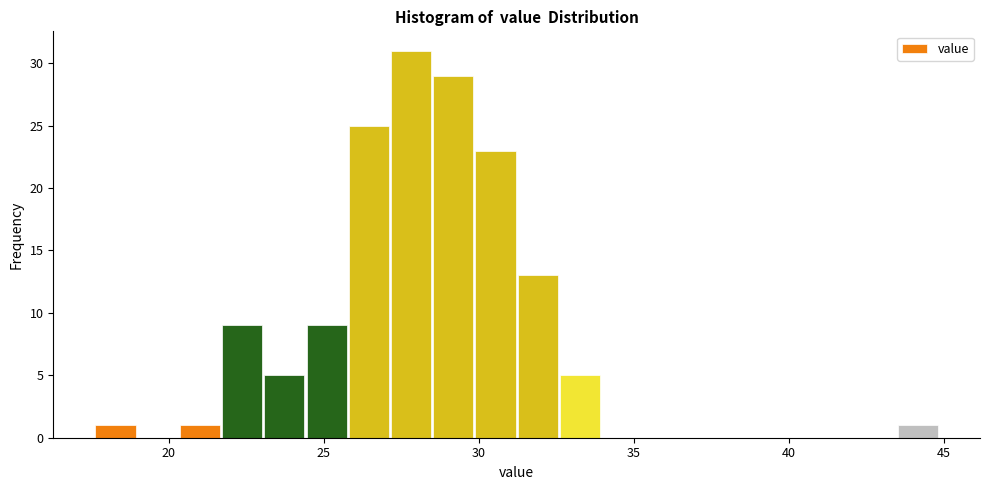

Around what value on the x-axis is the tallest bar? Give the approximate position of its centre, as read against the axis.

28.0